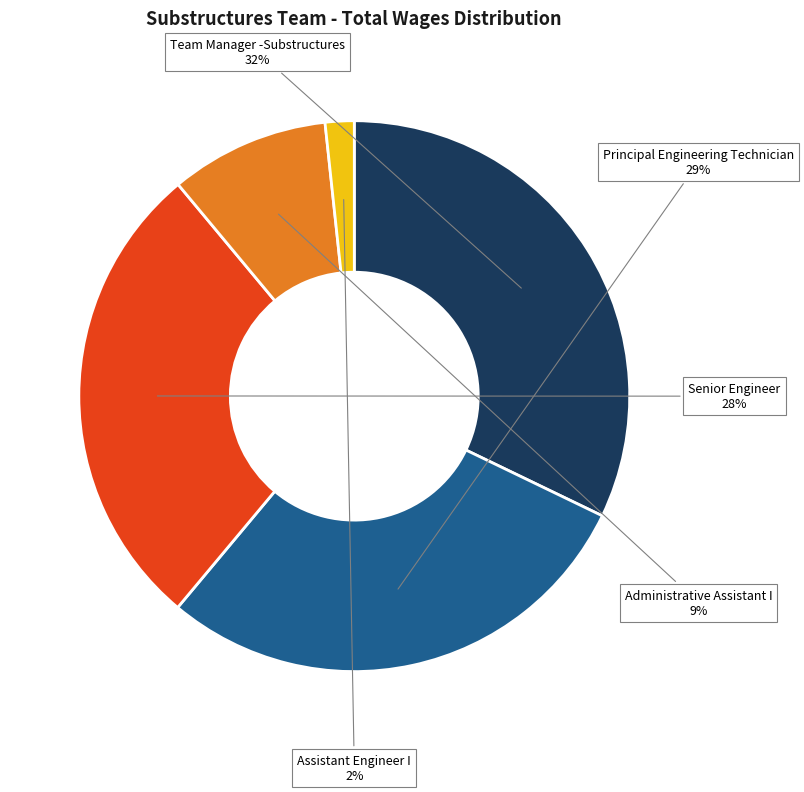

What is the ratio of the value at Principal Engineering Technician to the value at Team Manager -Substructures?

0.9